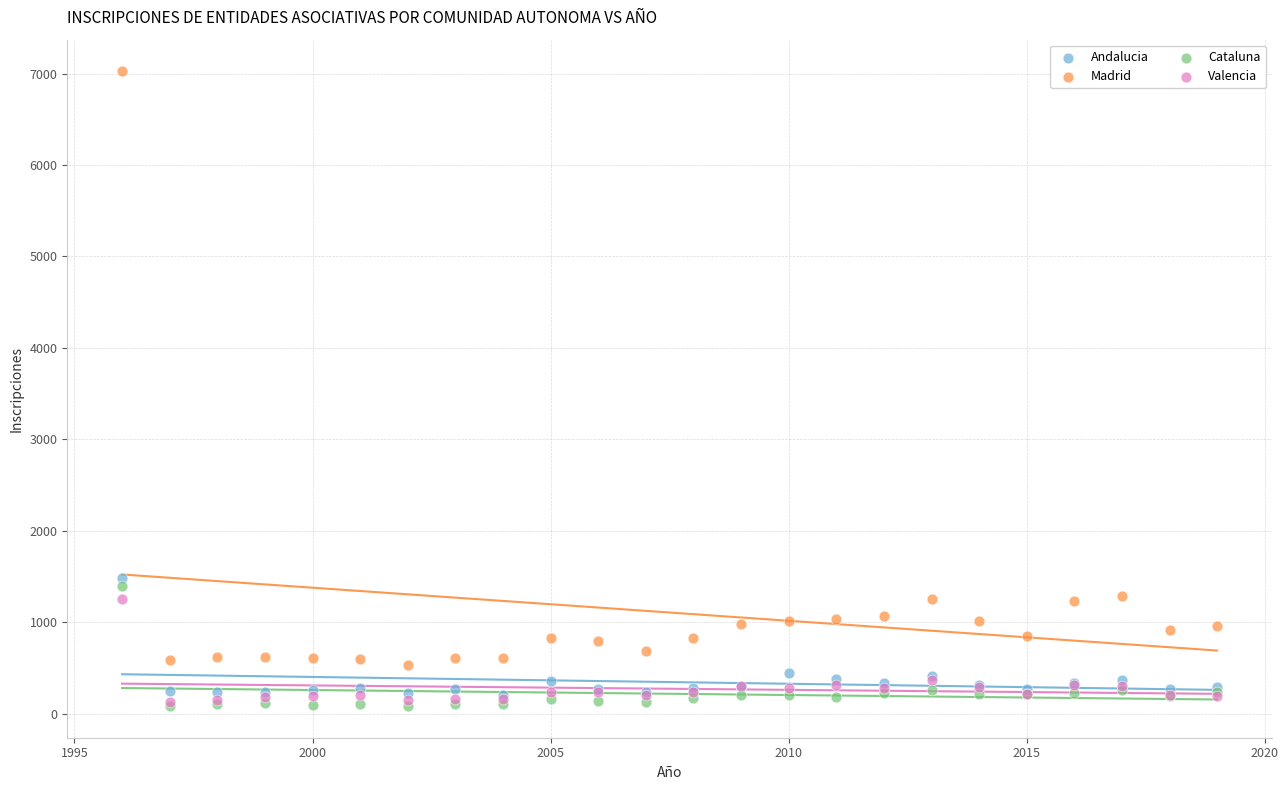

Across all series, what Y value is closest to 3555?

1482